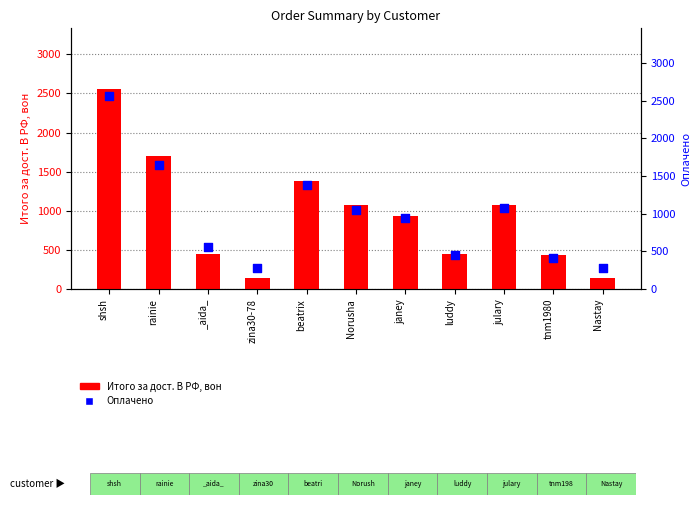

Is the value of Итого за дост. В РФ, вон at janey greater than the value of Оплачено at tnm1980?

Yes